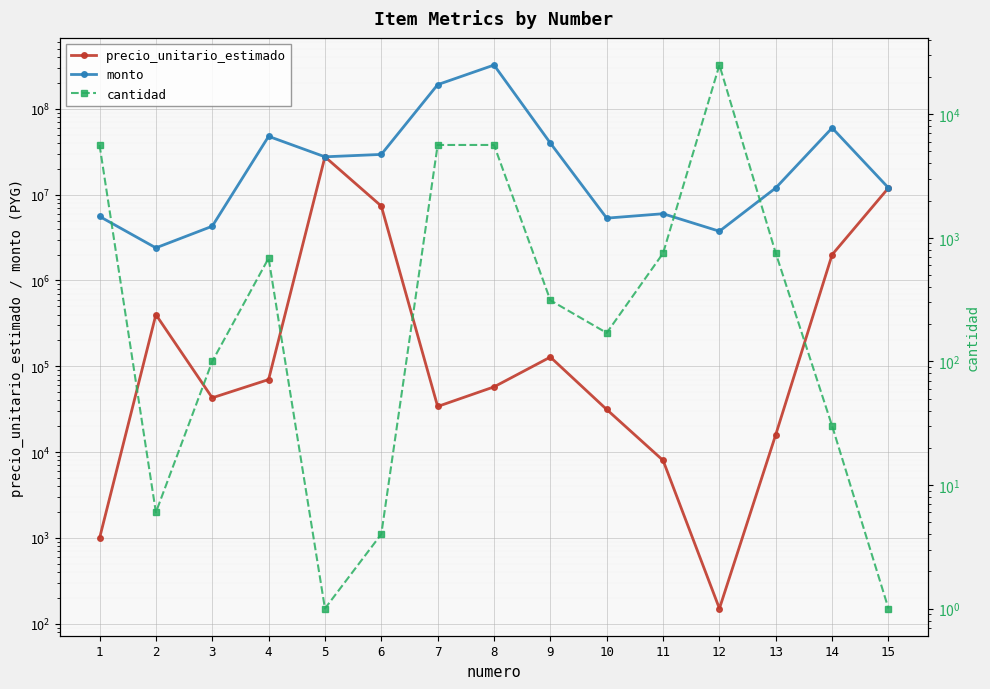

Is it true that cantidad equals 1.6 at 5?

False